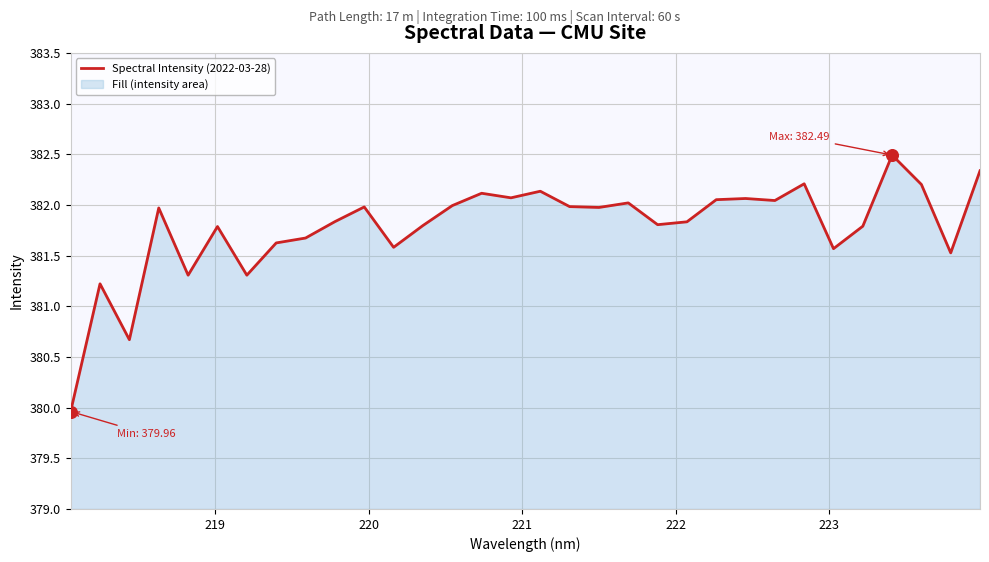

What is the smallest value displayed?

380.0